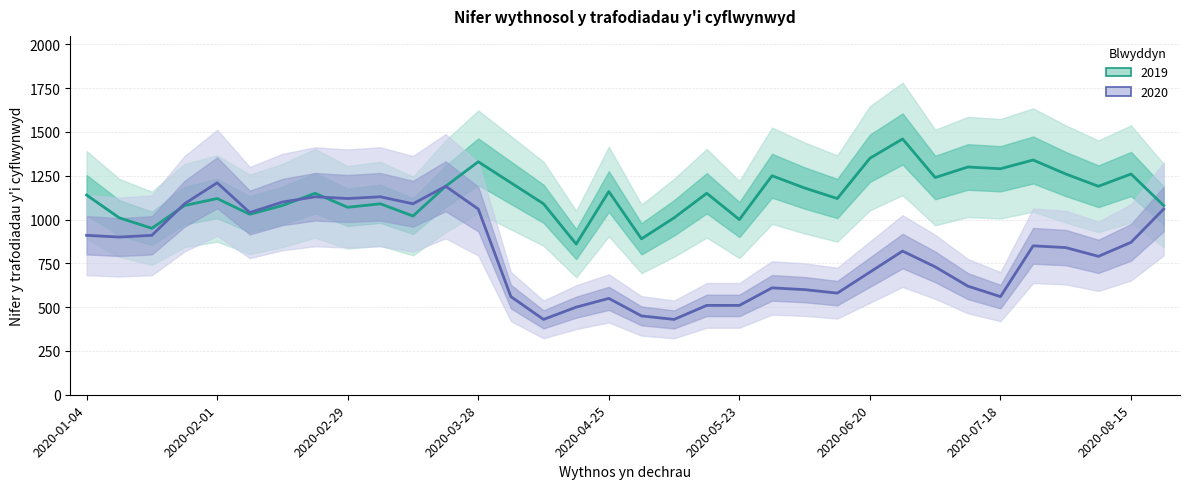

What is the sum of all 2020 values?

27450